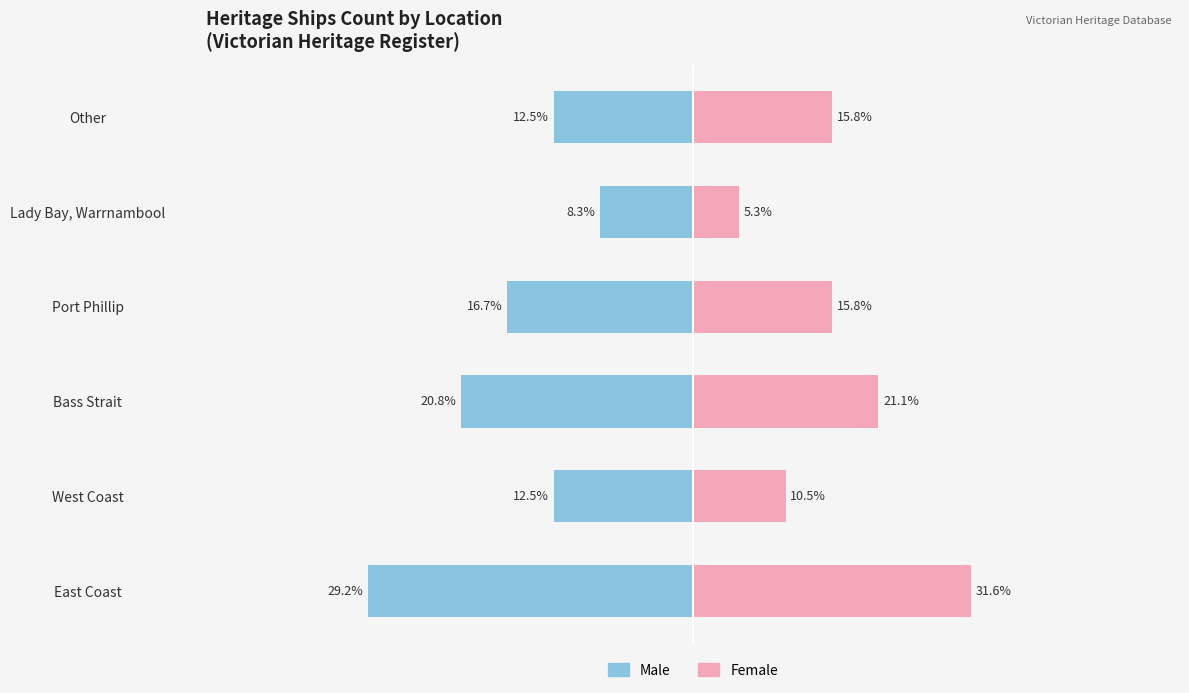

Does the chart contain any negative values?

Yes